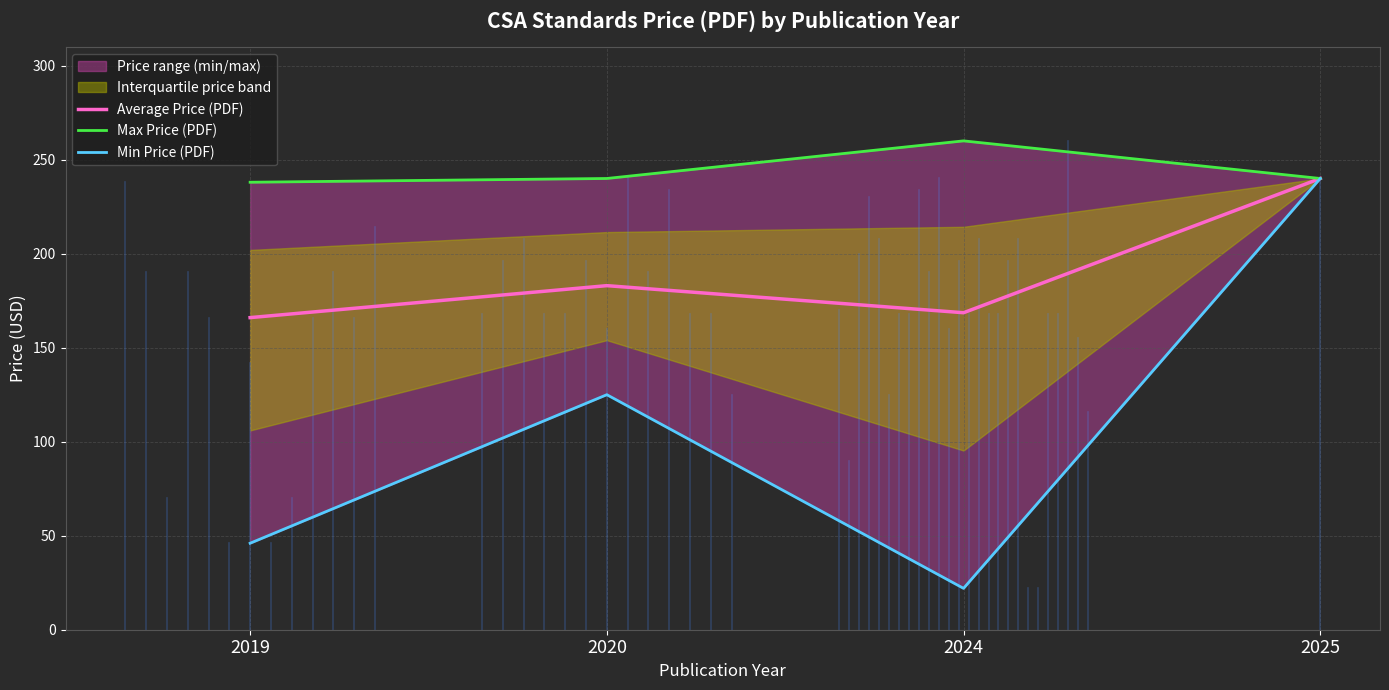

What is the average value of the Average Price (PDF) series?

189.4